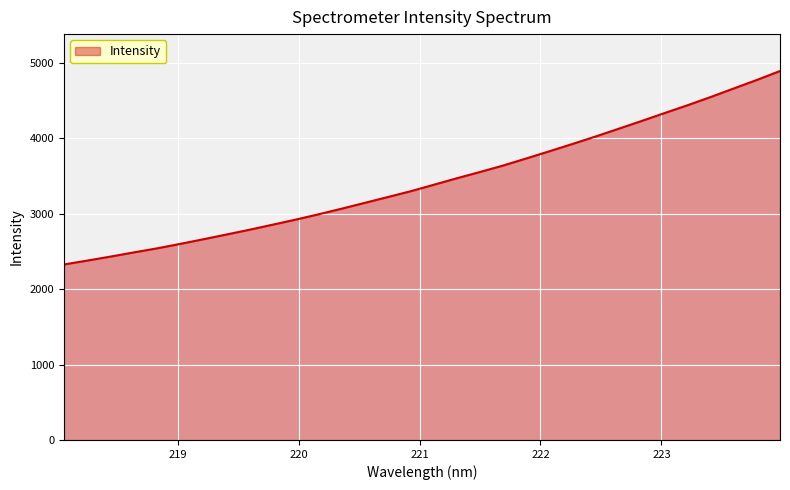

What is the maximum value shown in the chart?

4895.2